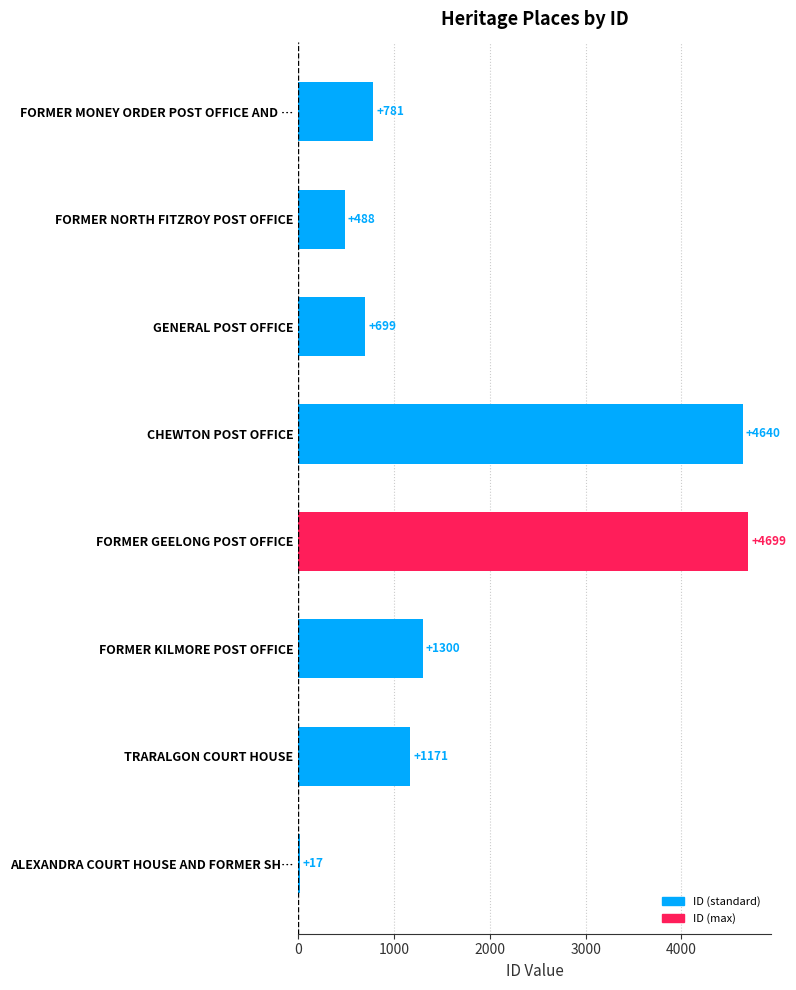

What position from the top is TRARALGON COURT HOUSE?

7